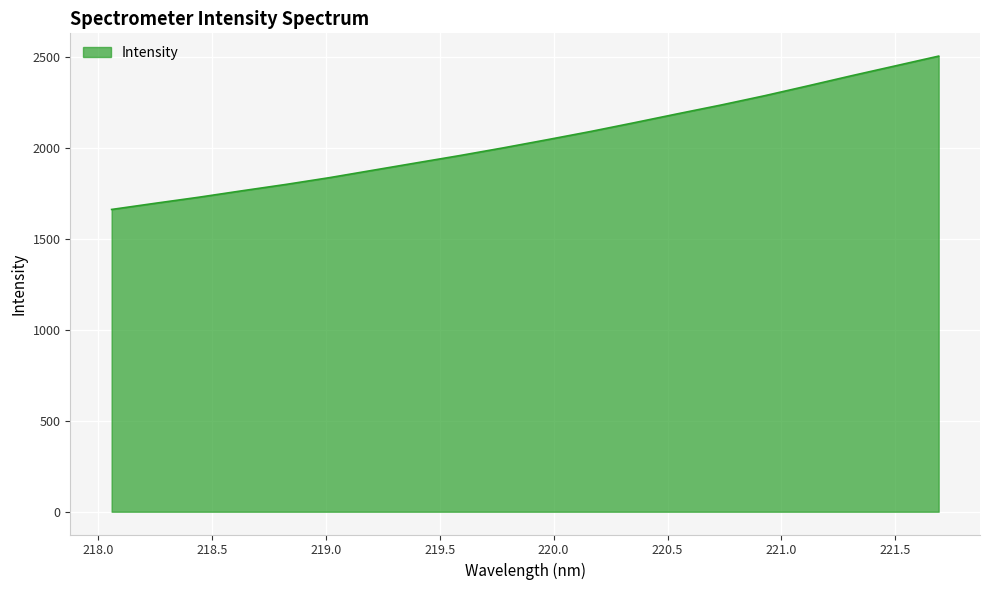

What is the sum of all values?

40957.9